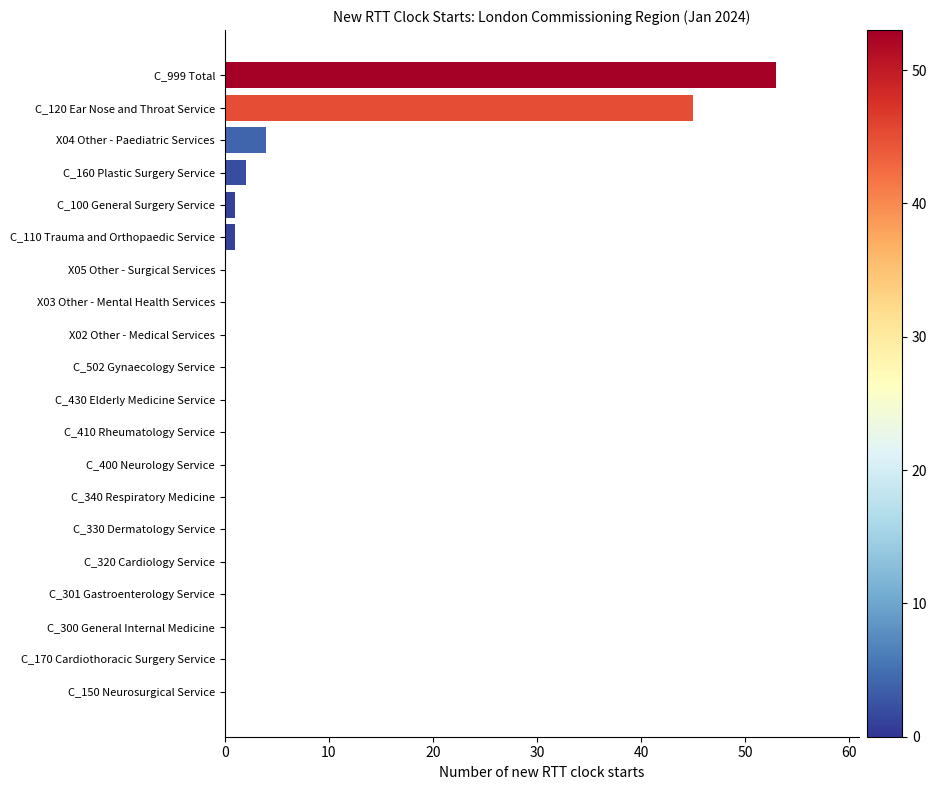

Between X04 Other - Paediatric Services and C_430 Elderly Medicine Service, which is larger?

X04 Other - Paediatric Services